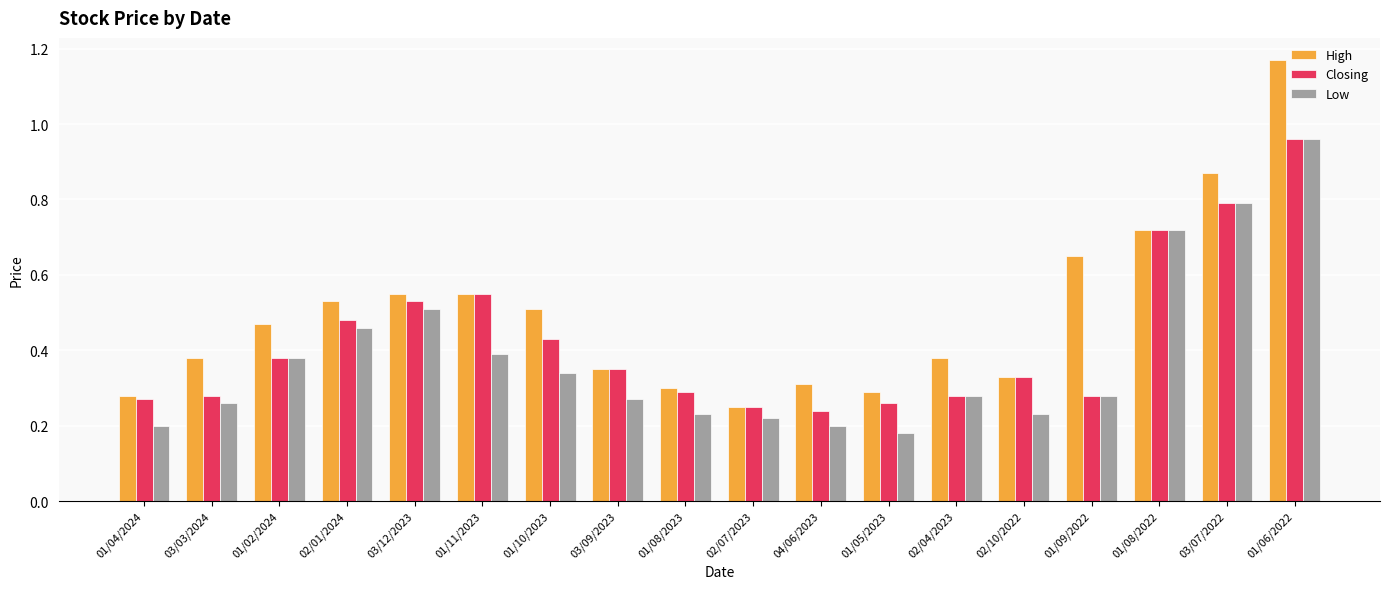

List the series in order of their overall mean, lowest first.

Low, Closing, High